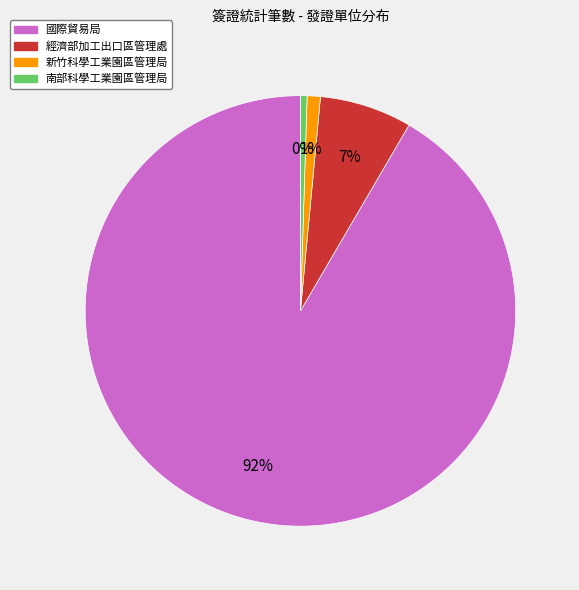

How many slices are in this pie chart?

4